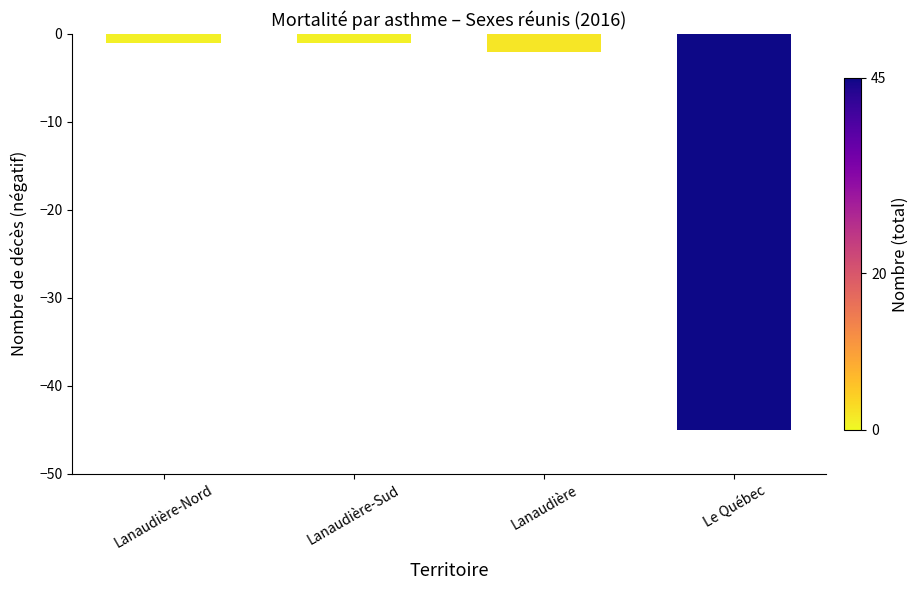

What is the label of the 1st bar from the right?

Le Québec